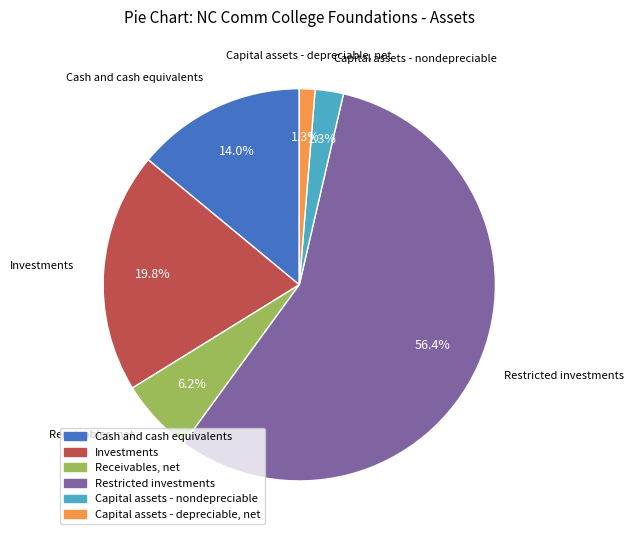

To the nearest percent, what is the difference between the Capital assets - depreciable, net and Capital assets - nondepreciable slice percentages?

1%